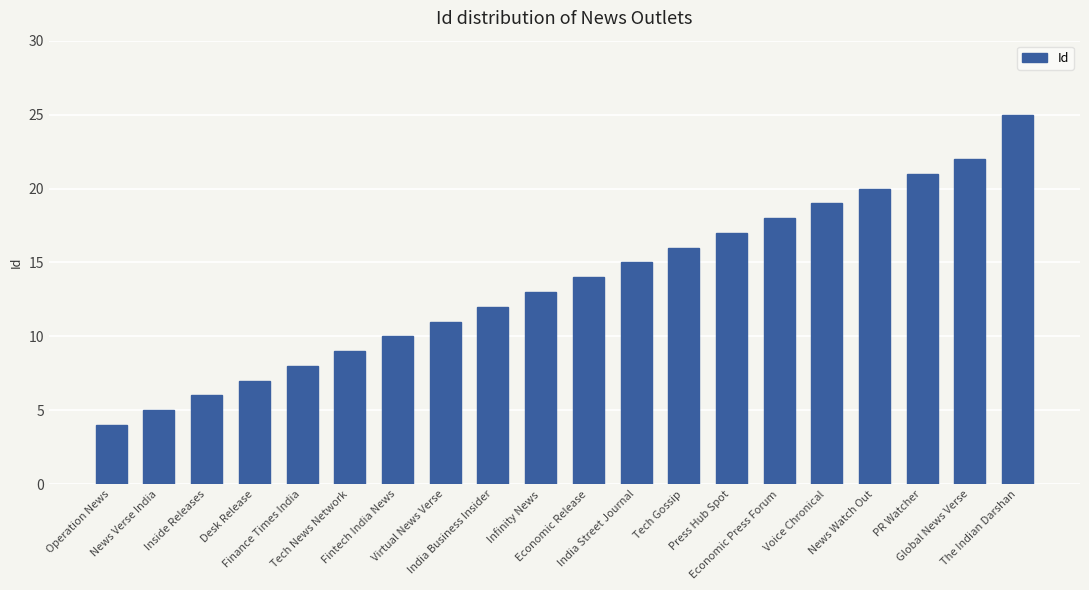

How many data points are less than 14?

10